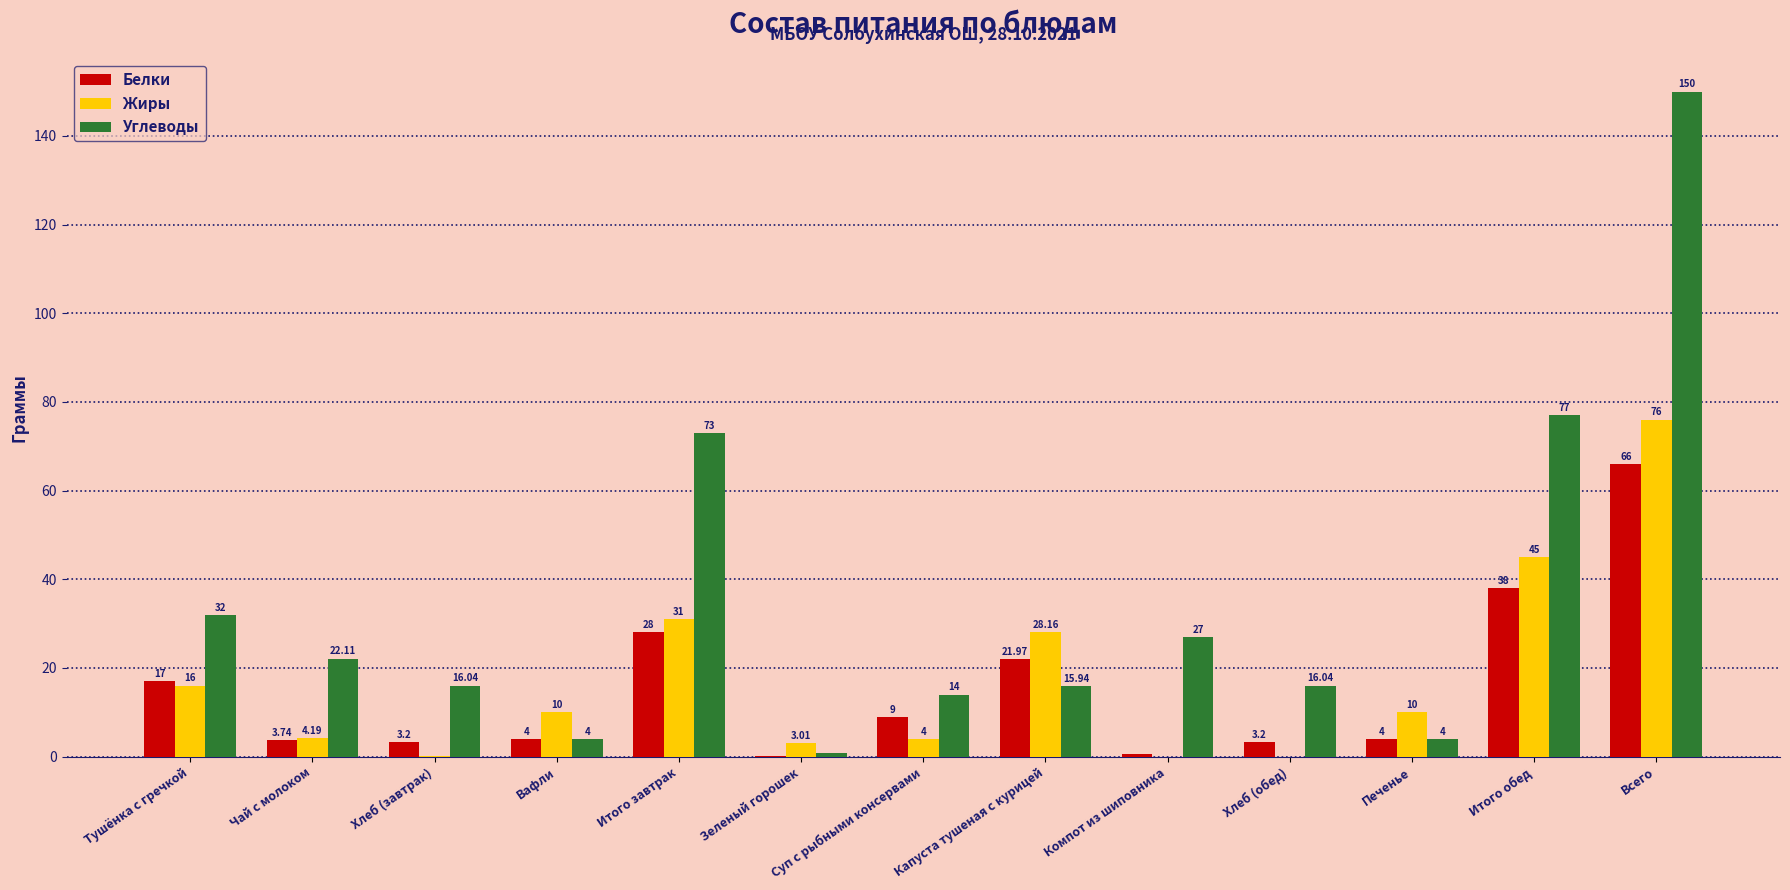

What is the total value across all series at Вафли?

18.0